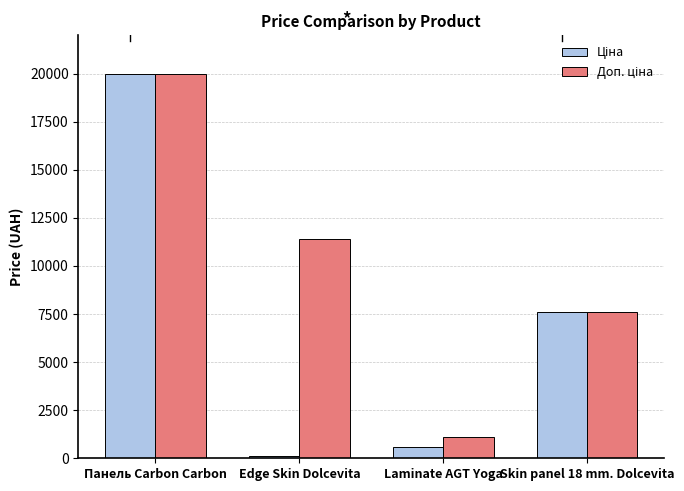

What position from the left is Edge Skin Dolcevita?

2